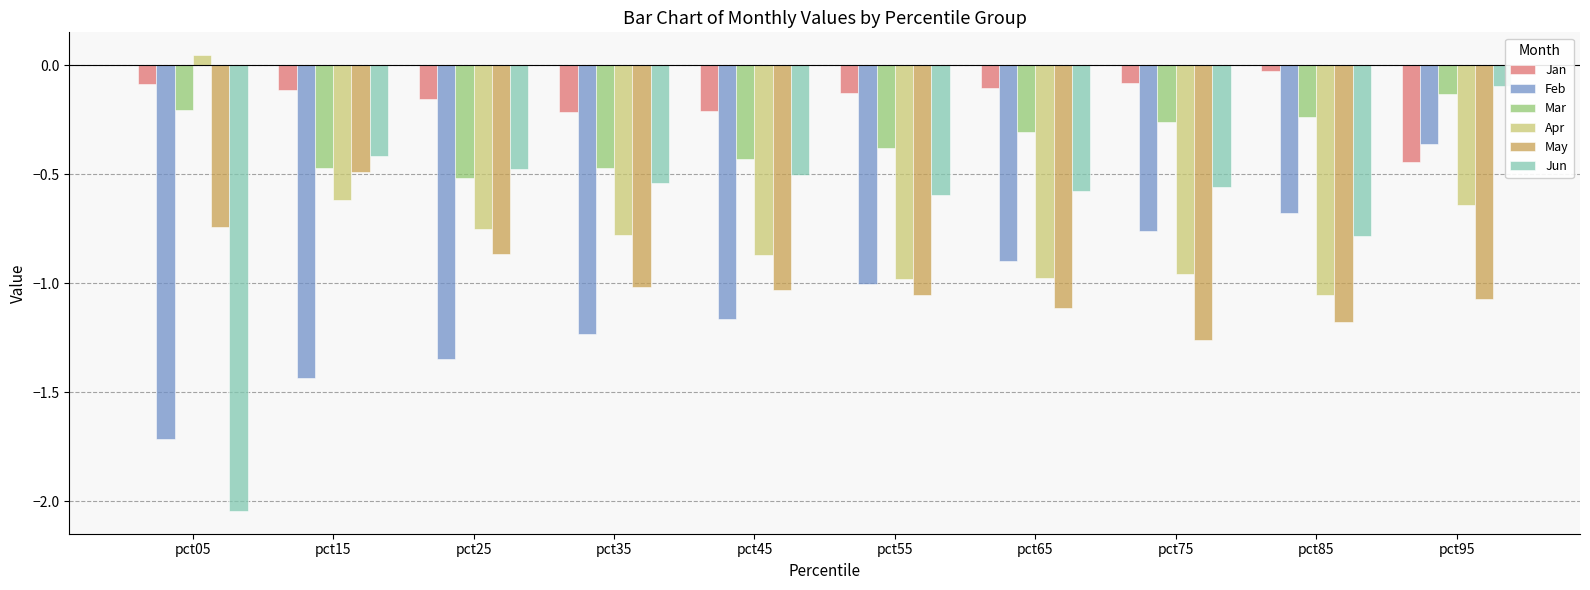

What is the total value across all series at pct35?

-4.2